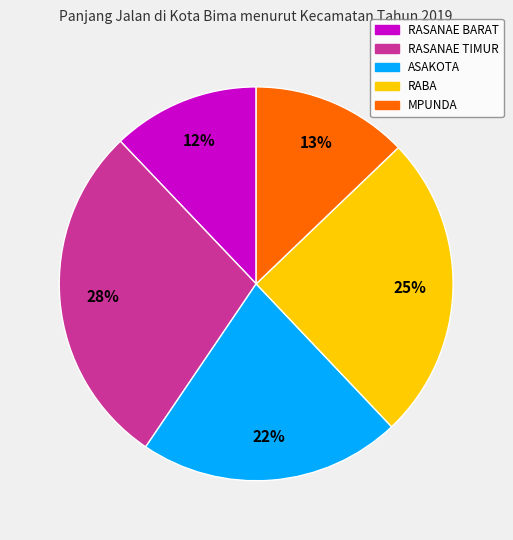

What is the smallest slice in the pie chart?

RASANAE BARAT